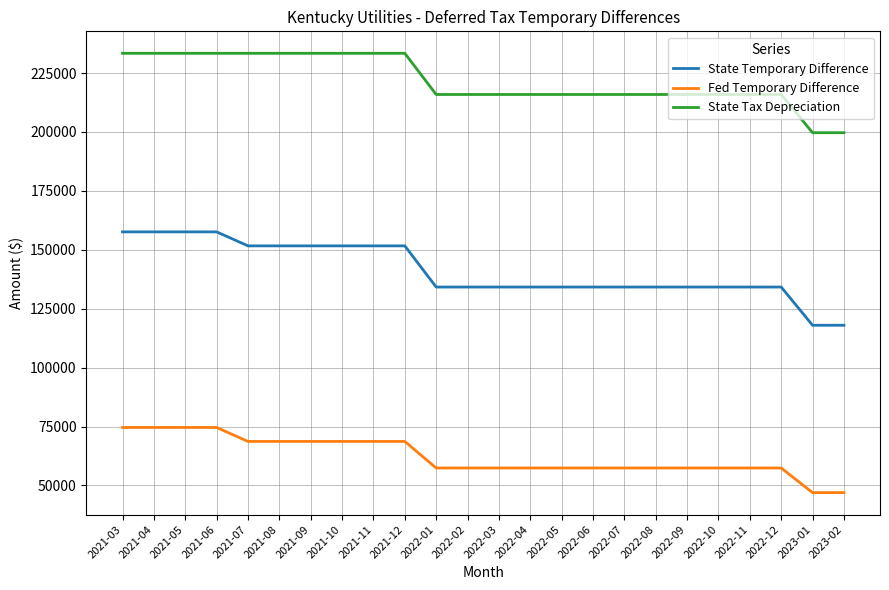

How many values in the Fed Temporary Difference series exceed 57398?

12